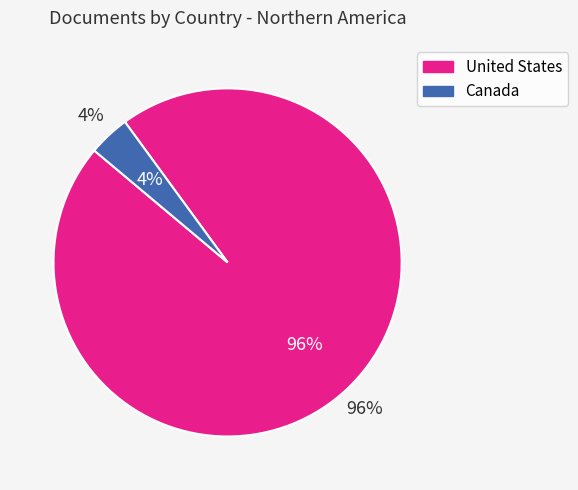

The United States slice represents 83% of the pie. True or false?

False